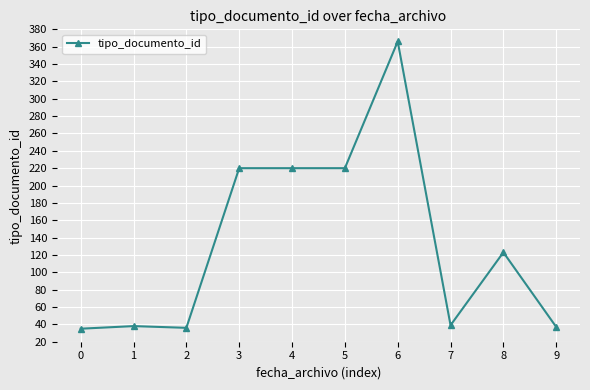

How many values are below 123?

5